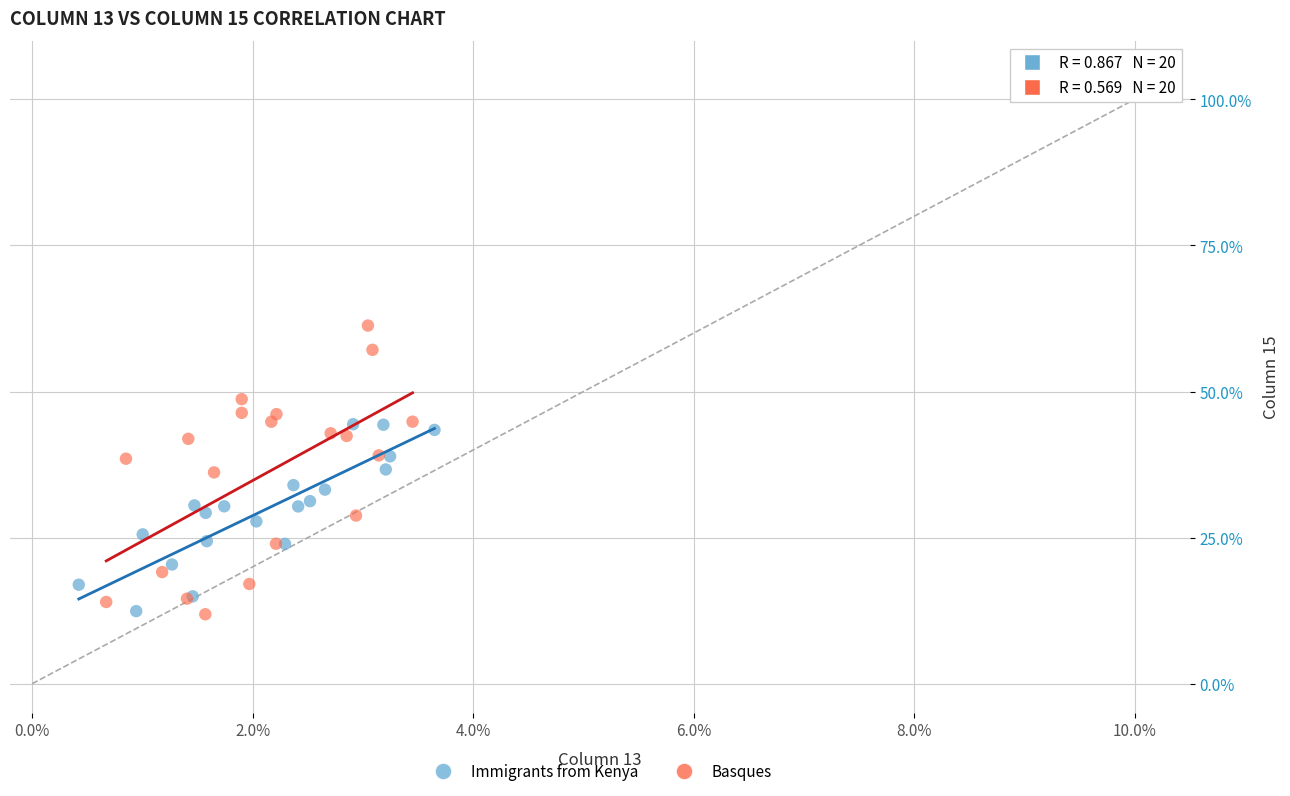

Which series has the widest spread of Y values?

Basques